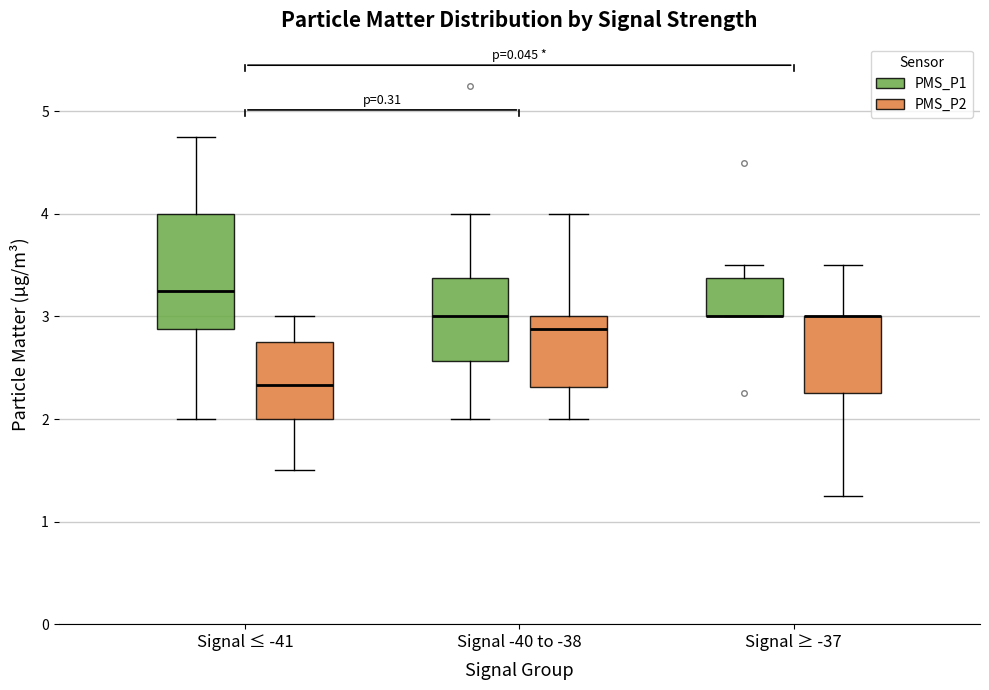

Reading left to right, read every box against the y-axis: the position of its median line, the range the box covers, and the ends of its whiskers. The values are not printed on the chart, so give them approximately, as read against the axis.

Signal ≤ -41 (PMS_P1): median 3.3, box 2.9 to 4.0, whiskers 2.0 to 4.8
Signal ≤ -41 (PMS_P2): median 2.3, box 2.0 to 2.8, whiskers 1.5 to 3.0
Signal -40 to -38 (PMS_P1): median 3.0, box 2.6 to 3.4, whiskers 2.0 to 4.0
Signal -40 to -38 (PMS_P2): median 2.9, box 2.3 to 3.0, whiskers 2.0 to 4.0
Signal ≥ -37 (PMS_P1): median 3.0 (drawn on the box's lower edge), box 3.0 to 3.4, whiskers 3.0 to 3.5
Signal ≥ -37 (PMS_P2): median 3.0 (drawn on the box's upper edge), box 2.3 to 3.0, whiskers 1.3 to 3.5